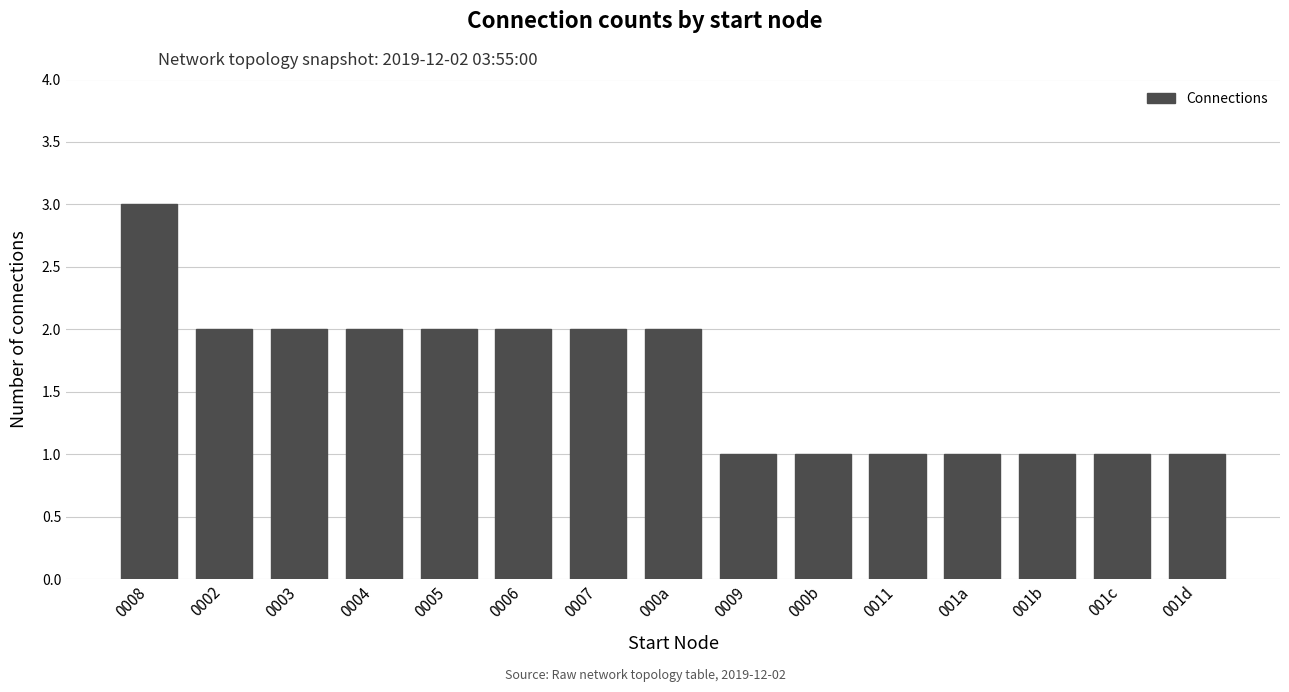

What is the change in value from 0008 to 0004?

-1